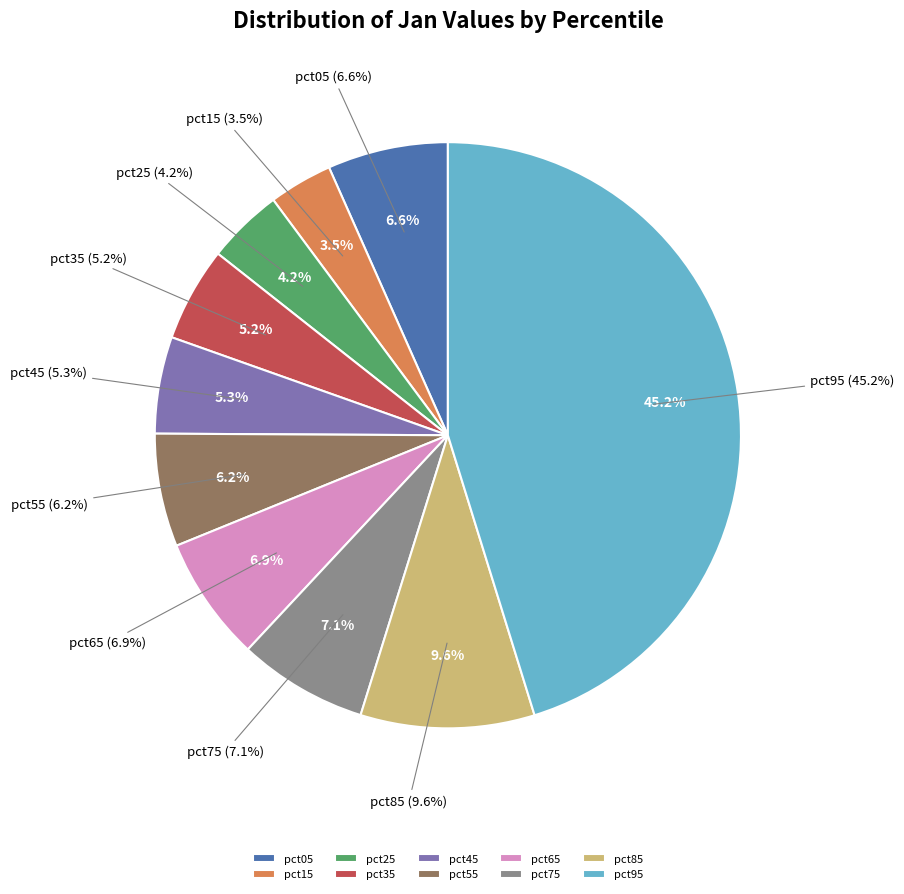

To the nearest percent, what is the difference between the largest and smallest slice percentages?

42%